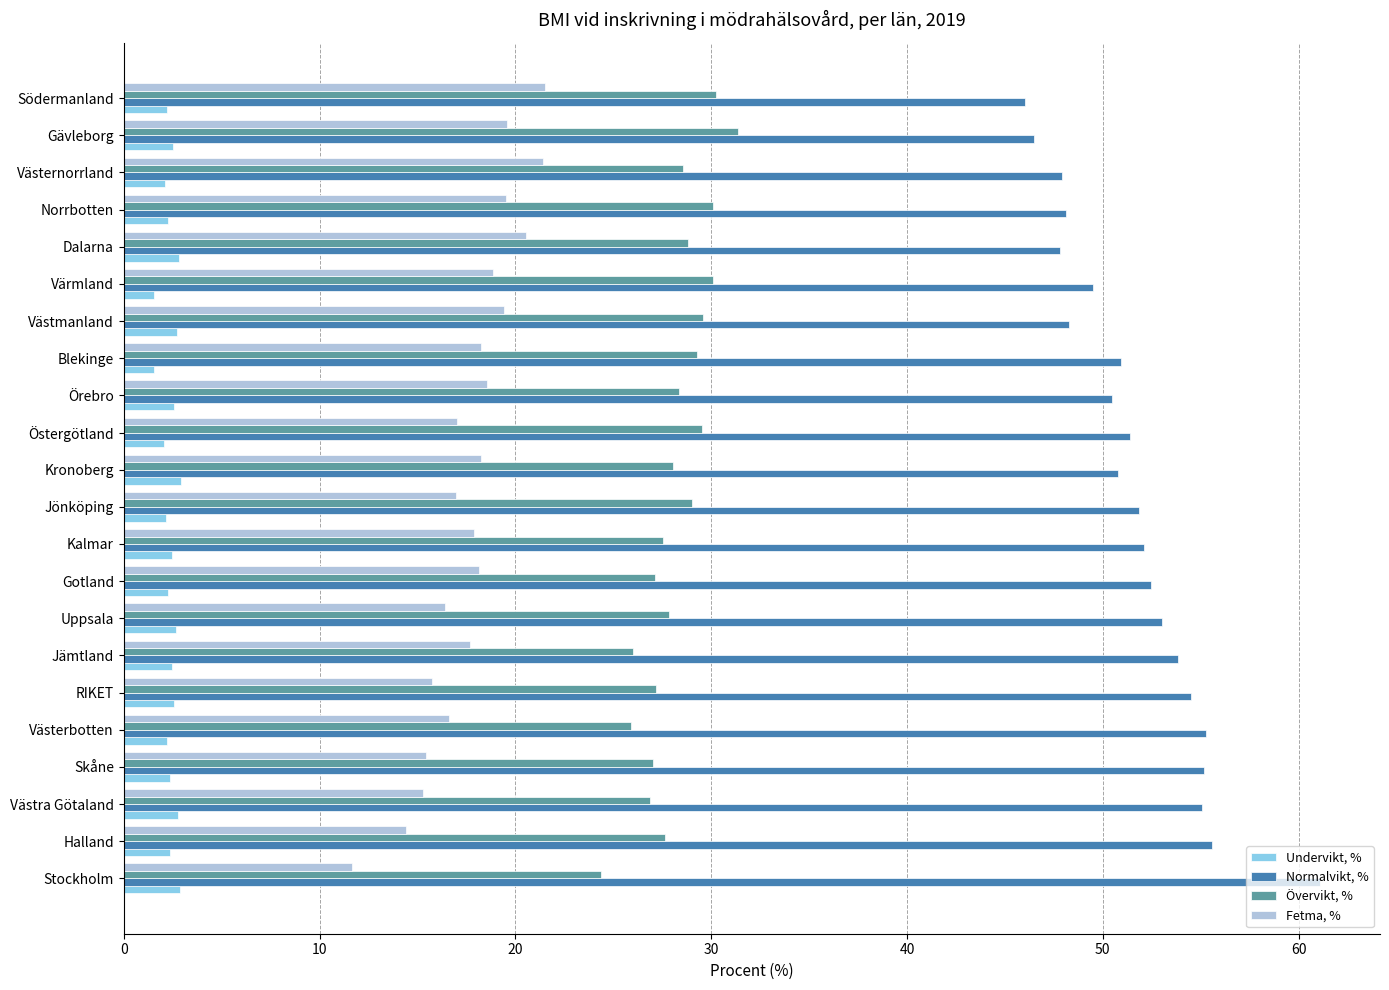

What are all the series names shown in the legend?

Undervikt, %, Normalvikt, %, Övervikt, %, Fetma, %